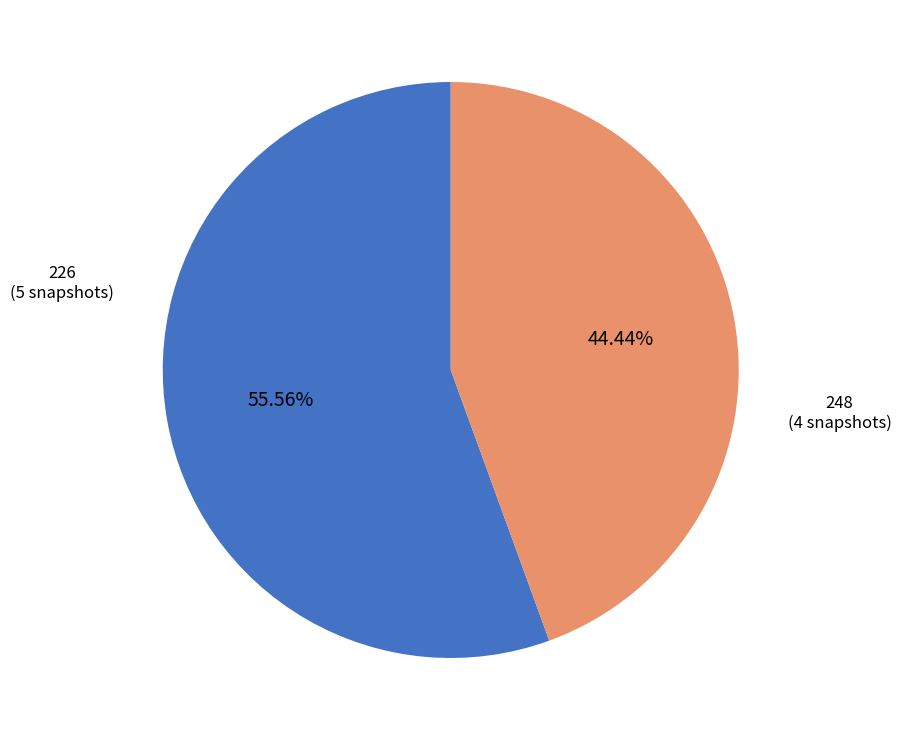

How many slices are in this pie chart?

2